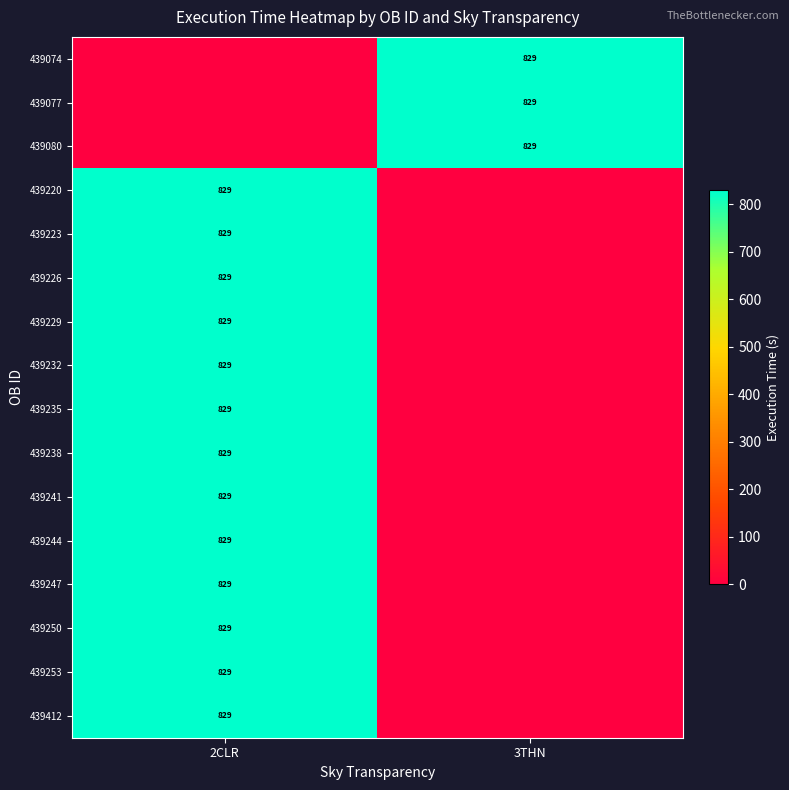

The value of 439244 at 2CLR is 1119. True or false?

False